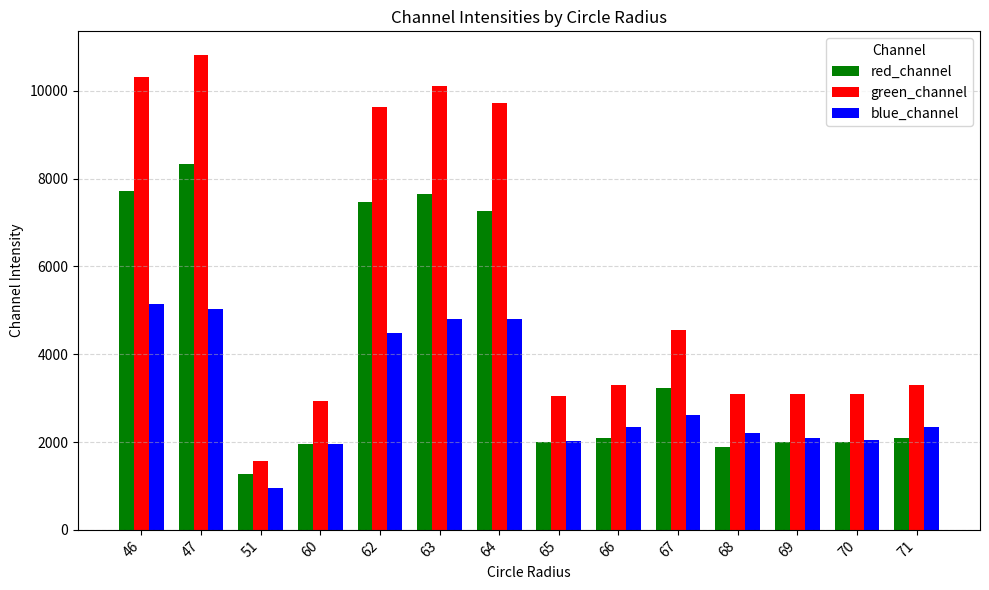

What is the value of the blue_channel bar at the 6th from the left?

4806.6